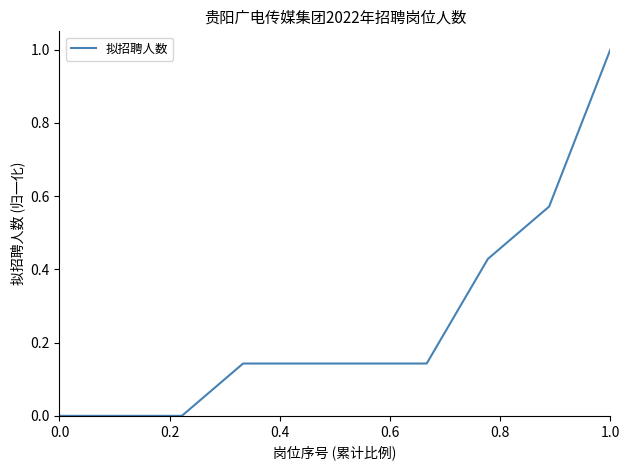

What is the greatest value displayed?

1.0